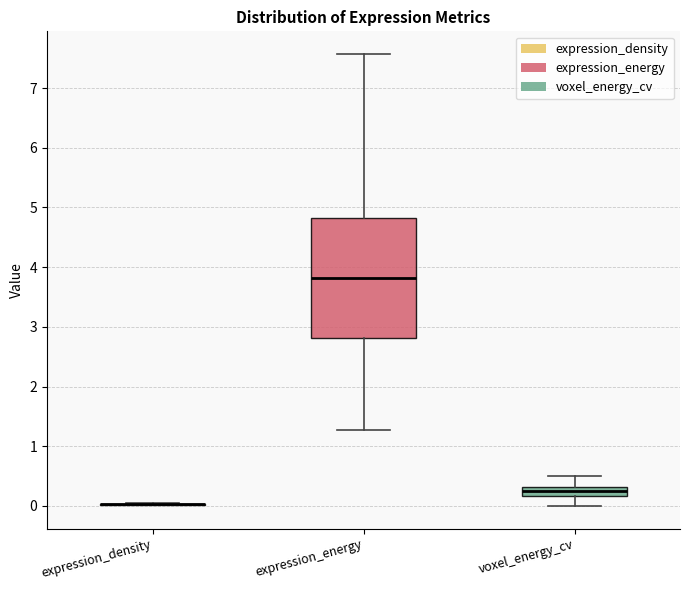

Reading left to right, transcribe this box plot: for each box, give where its median line is, the range the box spans, and where its two whiskers end, as read against the y-axis. The values are not printed on the chart, so give them approximately, as read against the axis.

expression_density: box collapsed to a line at 0.0, whiskers 0.0 to 0.1
expression_energy: median 3.8, box 2.8 to 4.8, whiskers 1.3 to 7.6
voxel_energy_cv: median 0.2 (inside the box), box 0.2 to 0.3, whiskers 0.0 to 0.5